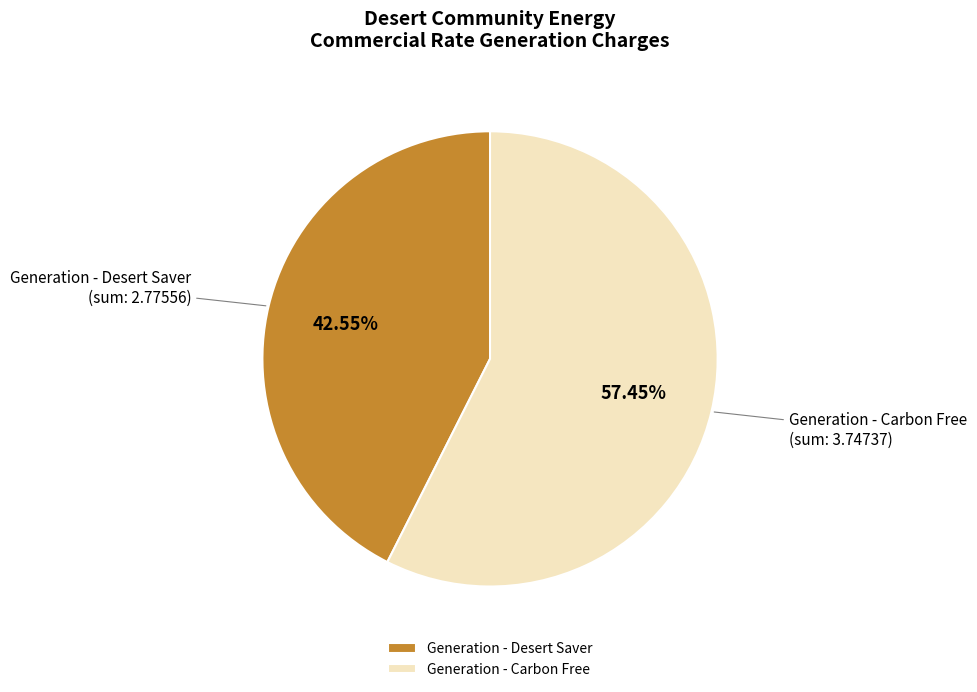

To the nearest percent, what is the difference between the largest and smallest slice percentages?

15%